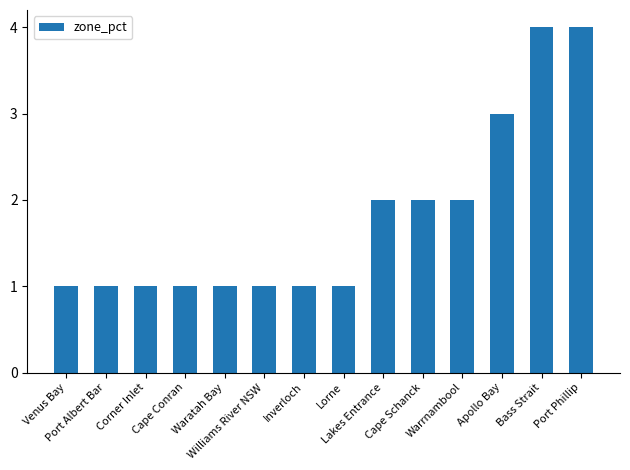

Reading right to left, extract all data points from this chart.

Port Phillip=4	Bass Strait=4	Apollo Bay=3	Warrnambool=2	Cape Schanck=2	Lakes Entrance=2	Lorne=1	Inverloch=1	Williams River NSW=1	Waratah Bay=1	Cape Conran=1	Corner Inlet=1	Port Albert Bar=1	Venus Bay=1